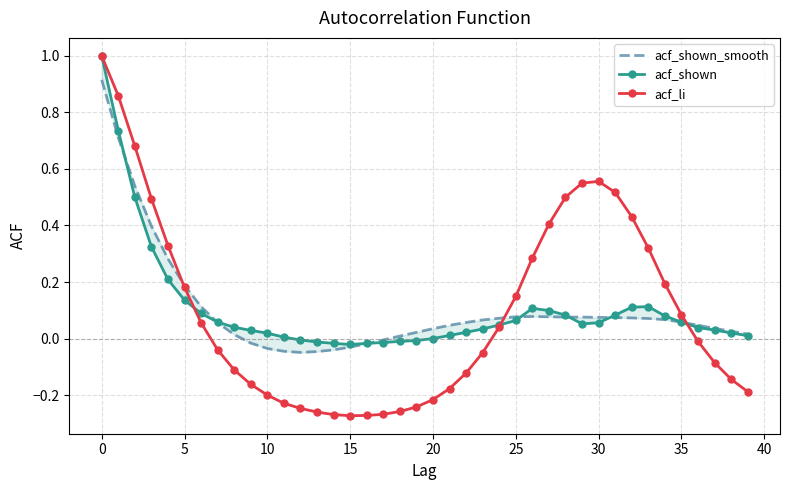

What is the minimum value shown in the chart?

-0.3